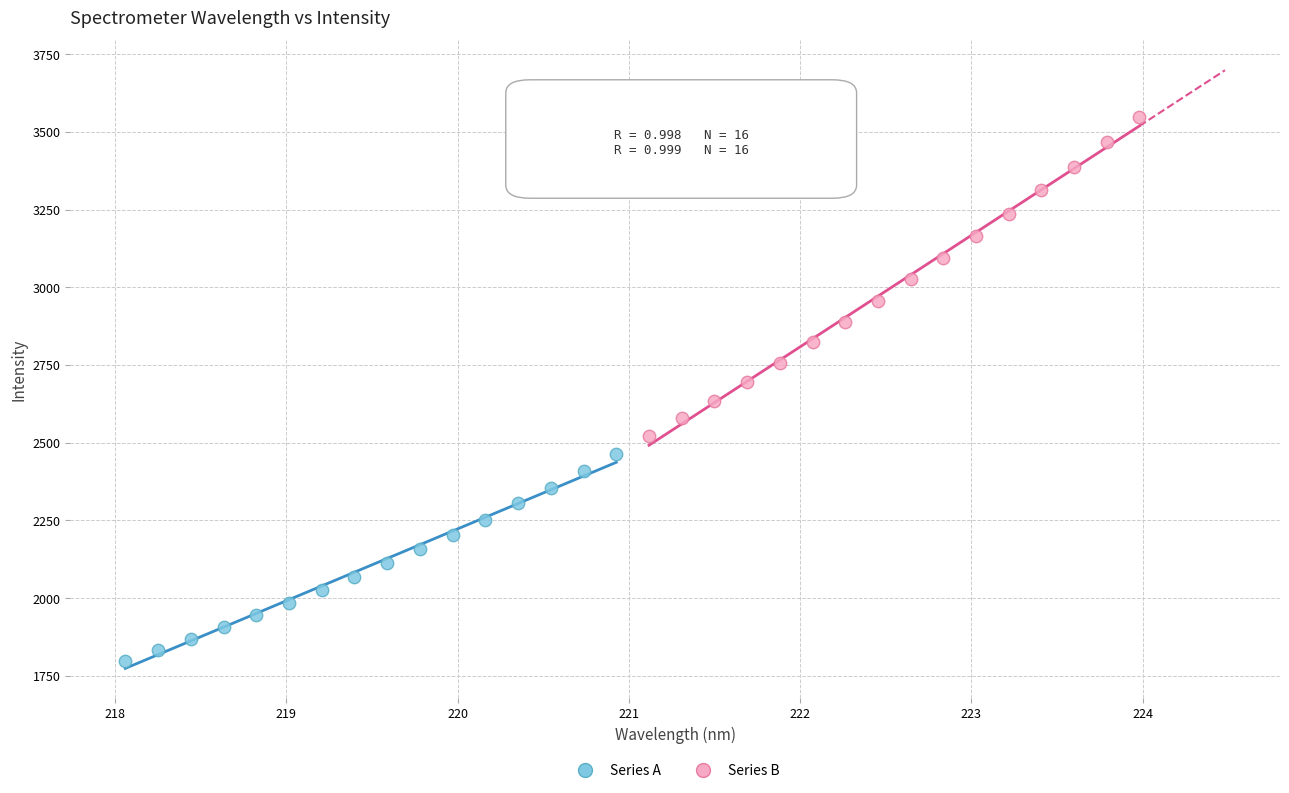

Which series reaches the maximum Y coordinate?

Series B